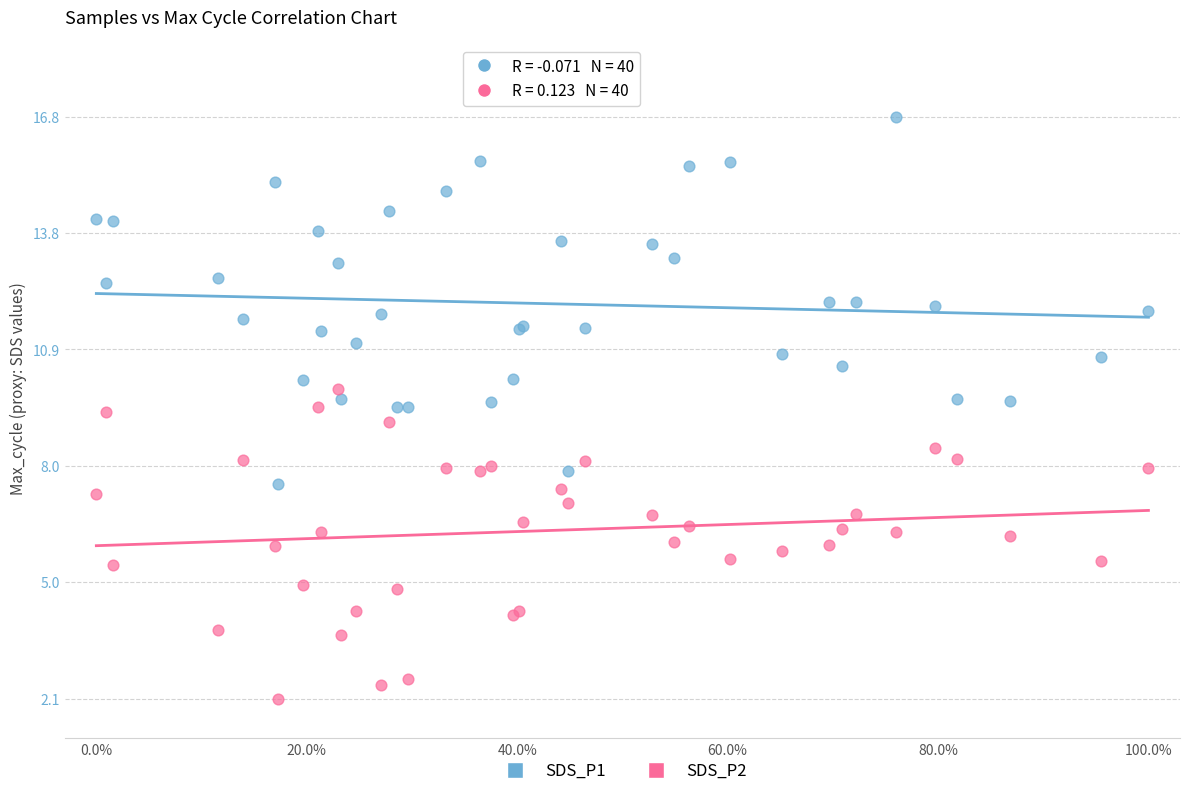

Which series reaches the maximum Y coordinate?

SDS_P1